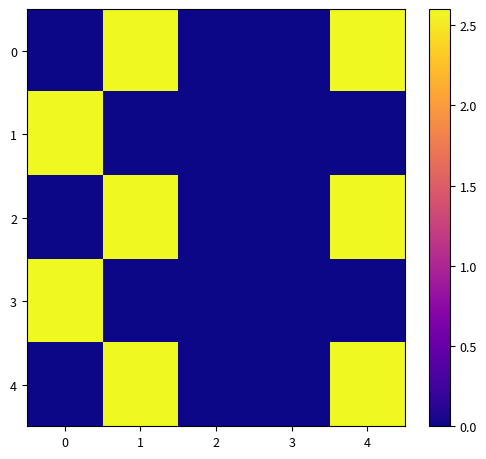

Rank the series at 3 from highest to lowest value.

0, 1, 2, 3, 4